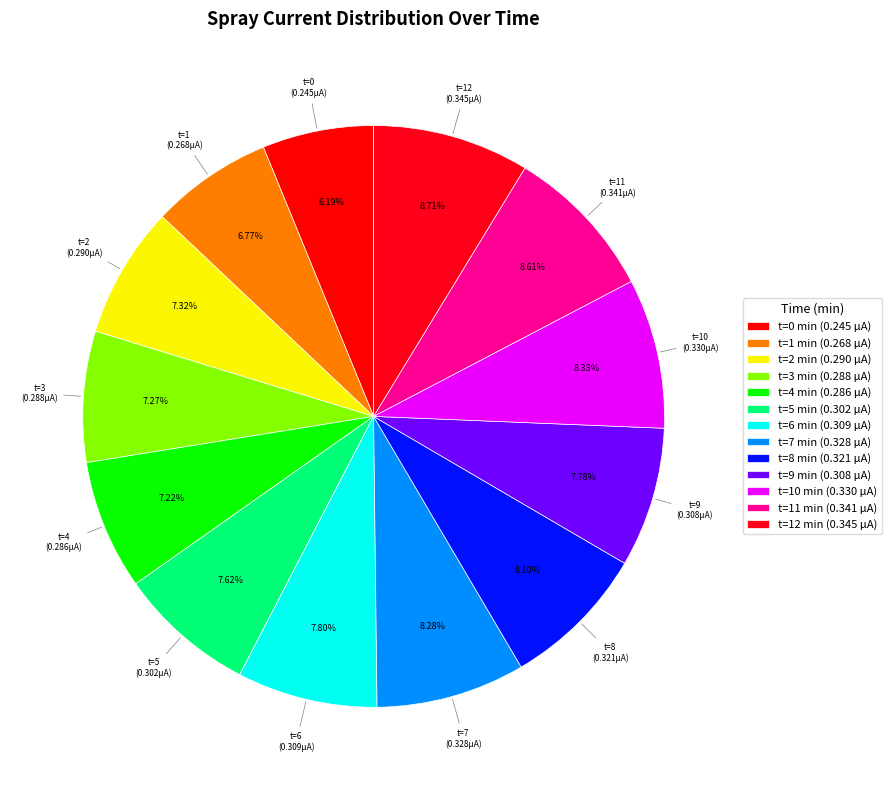

Does any single category account for the majority?

No